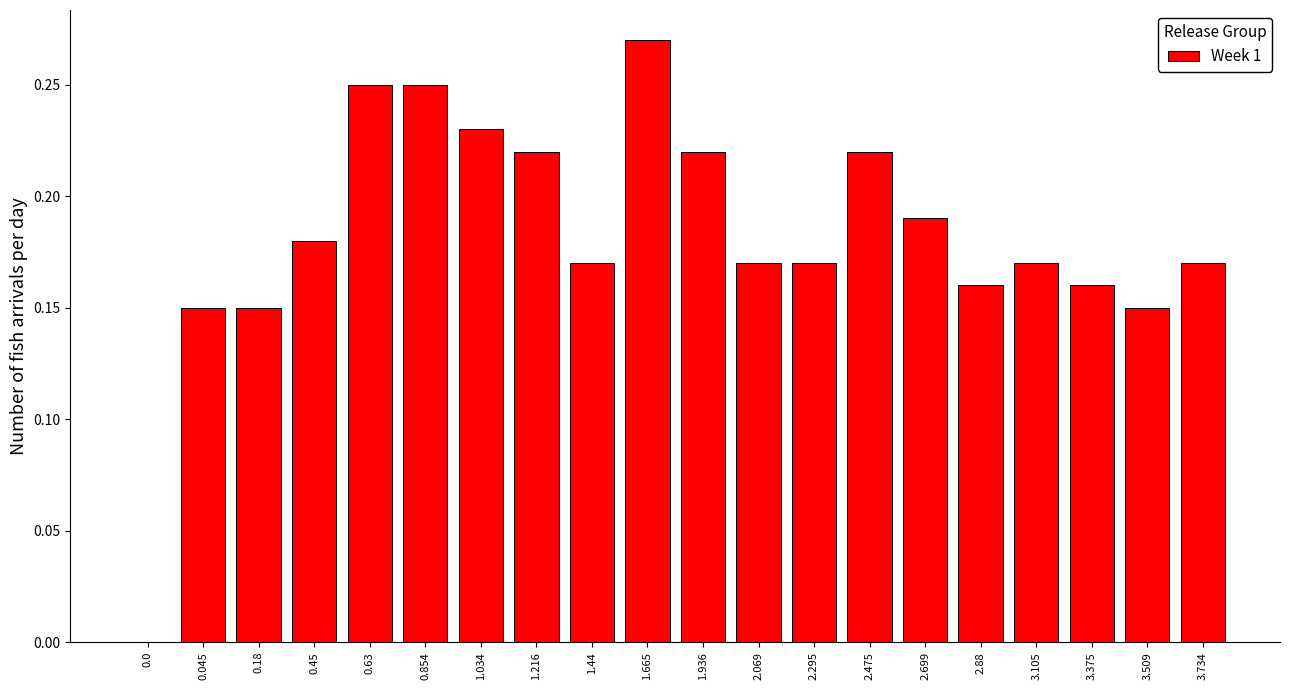

What is the change in value from 0.0 to 2.88?

+0.2